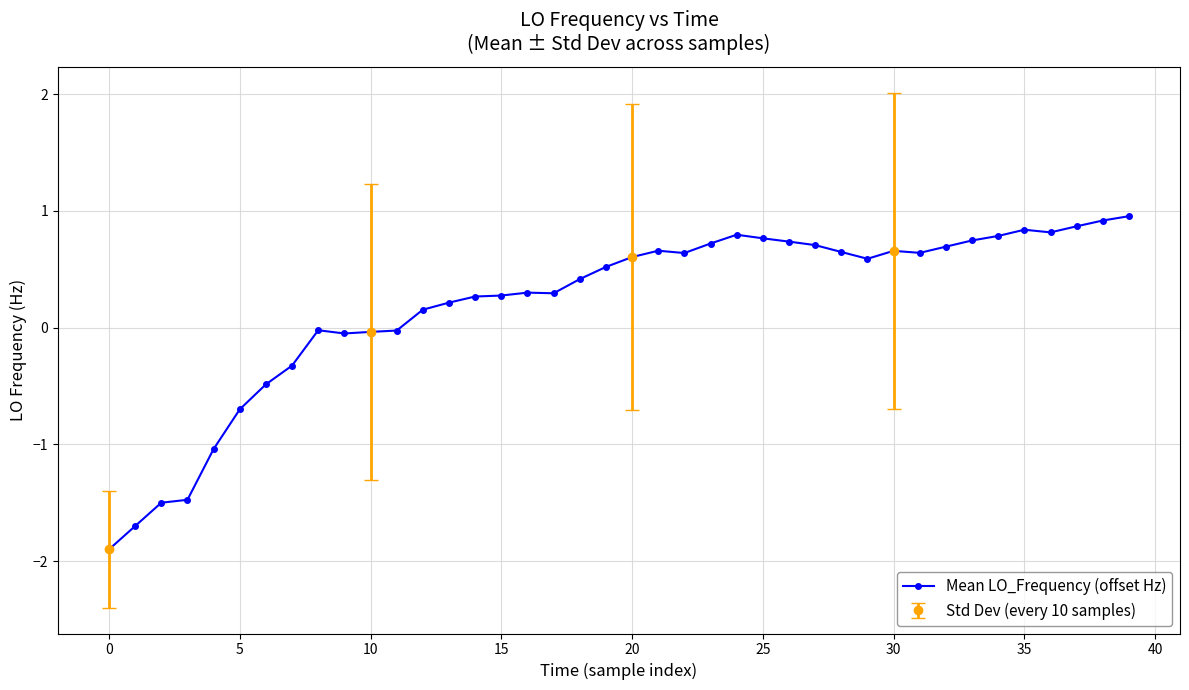

What is the change in value from 15 to 23?

+0.4